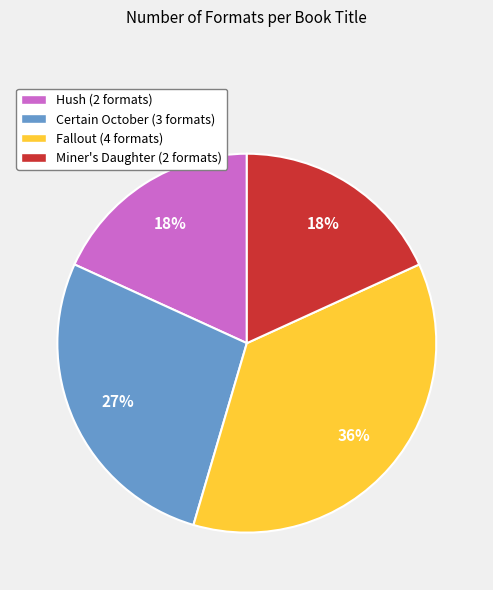

To the nearest percent, what percentage of the pie is Miner's Daughter?

18%